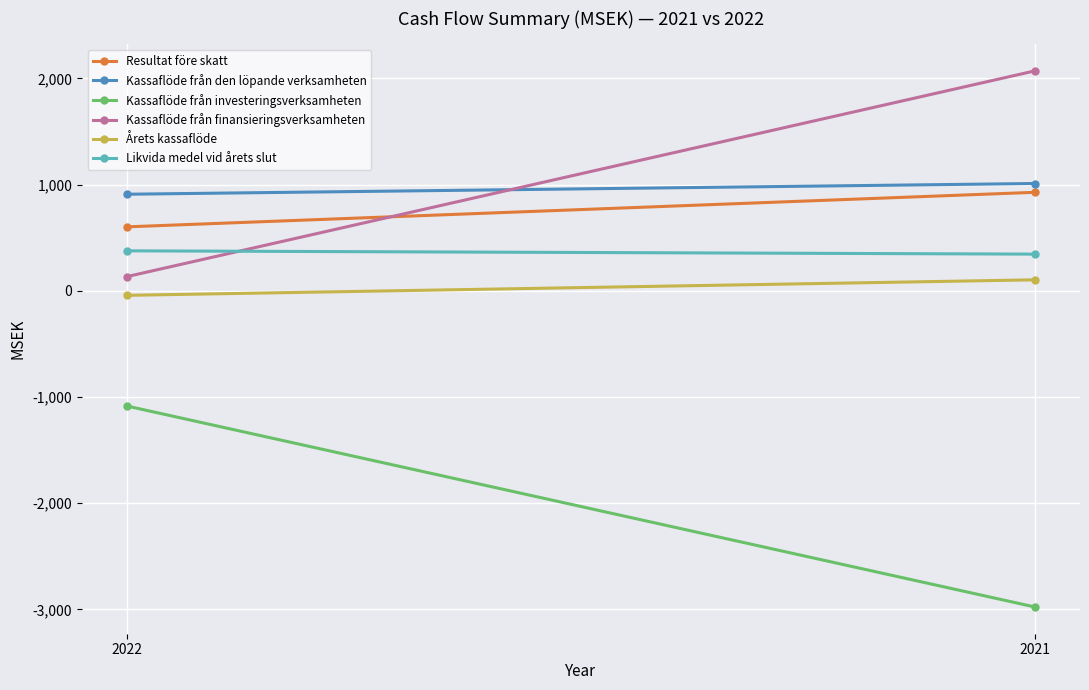

Which label corresponds to the smallest value in the chart?

2021